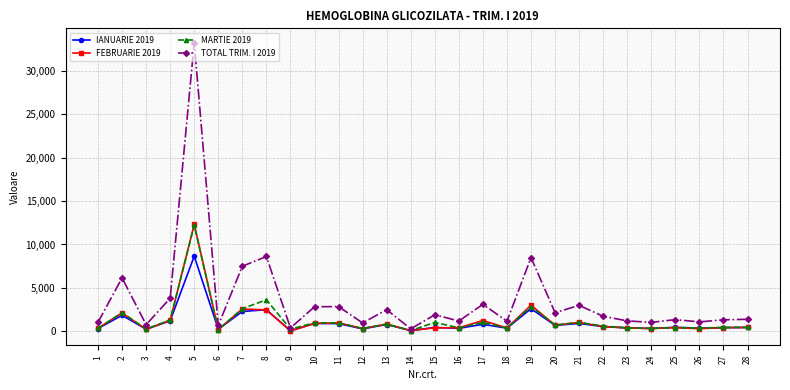

What is the difference between the FEBRUARIE 2019 values at 19 and 3?

2780